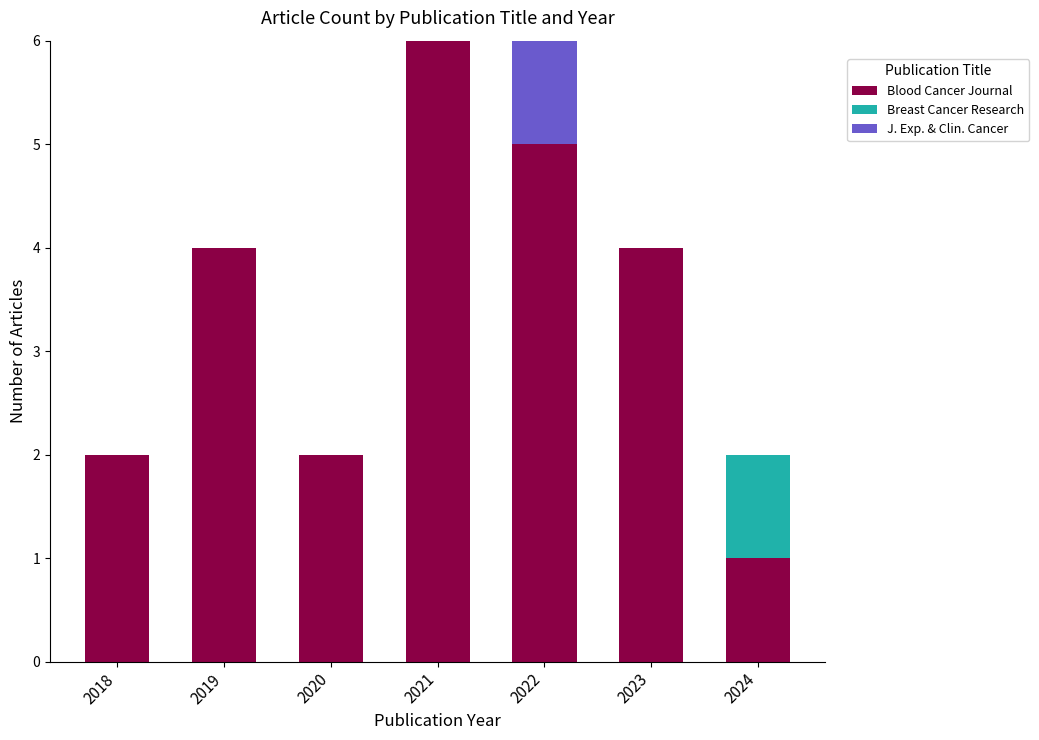

Is it true that Blood Cancer Journal equals 2 at 2020?

True